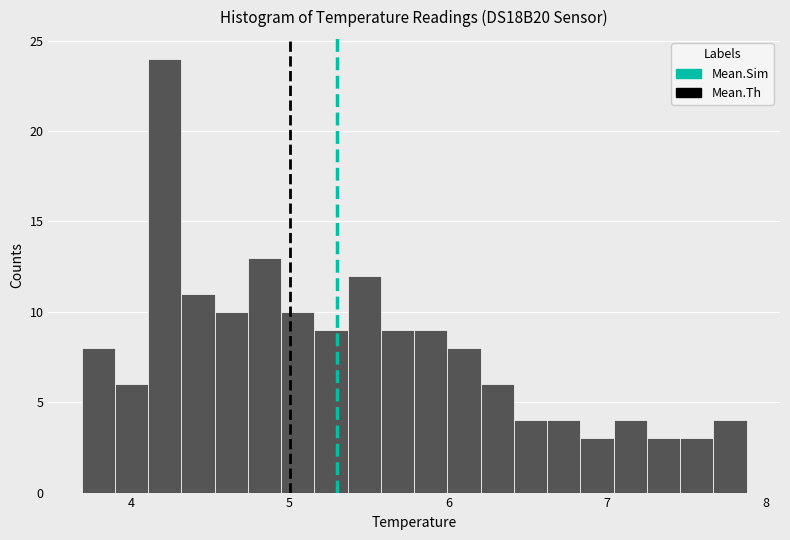

Around what value on the x-axis is the tallest bar? Give the approximate position of its centre, as read against the axis.

4.2